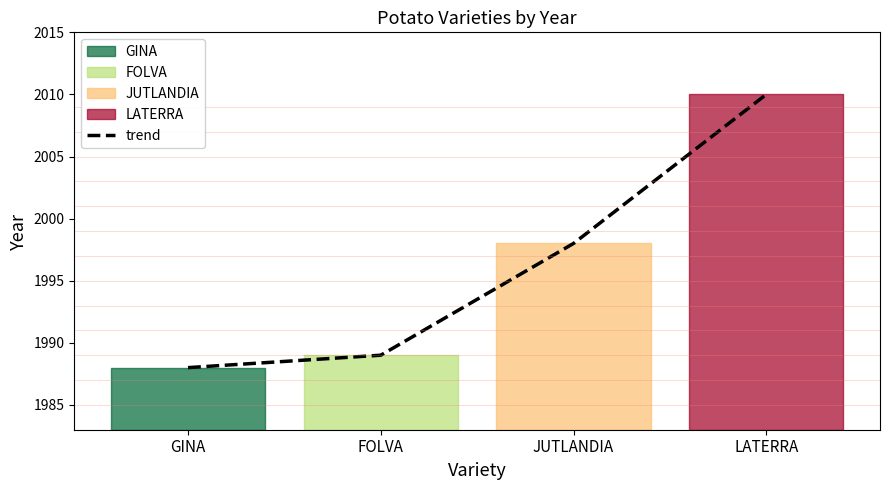

True or false: the data has more than 0 interior local peaks.

False